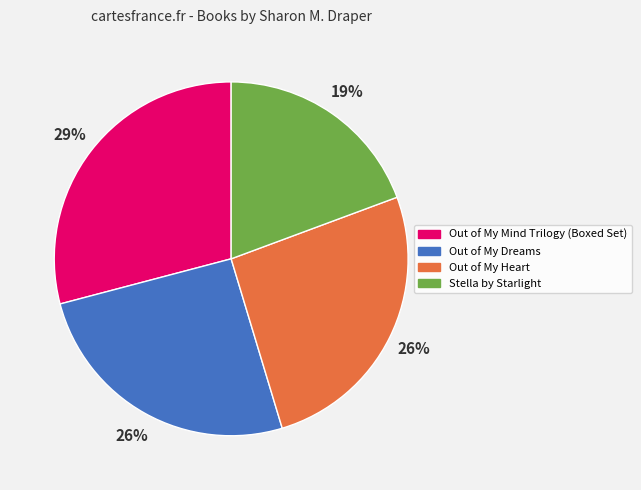

Which has a higher value, Out of My Dreams or Stella by Starlight?

Out of My Dreams